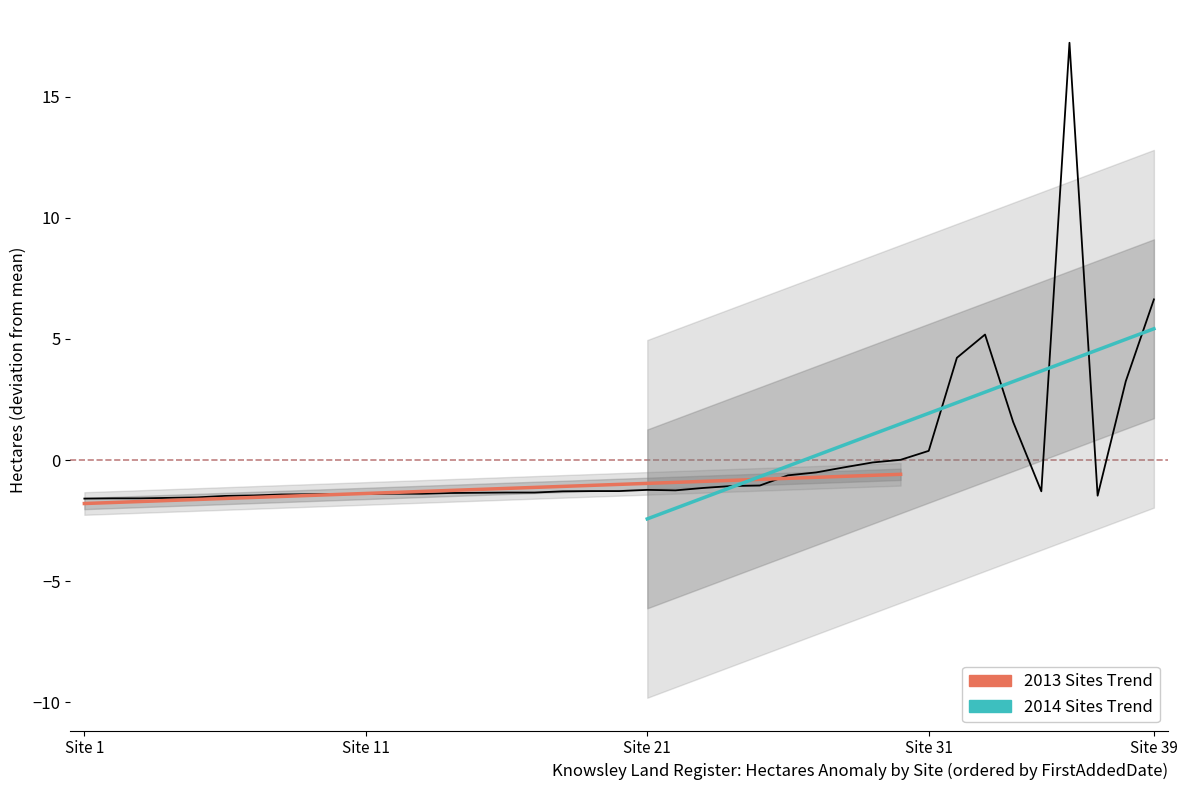

Is it true that the value at 23 is -0.3?

False